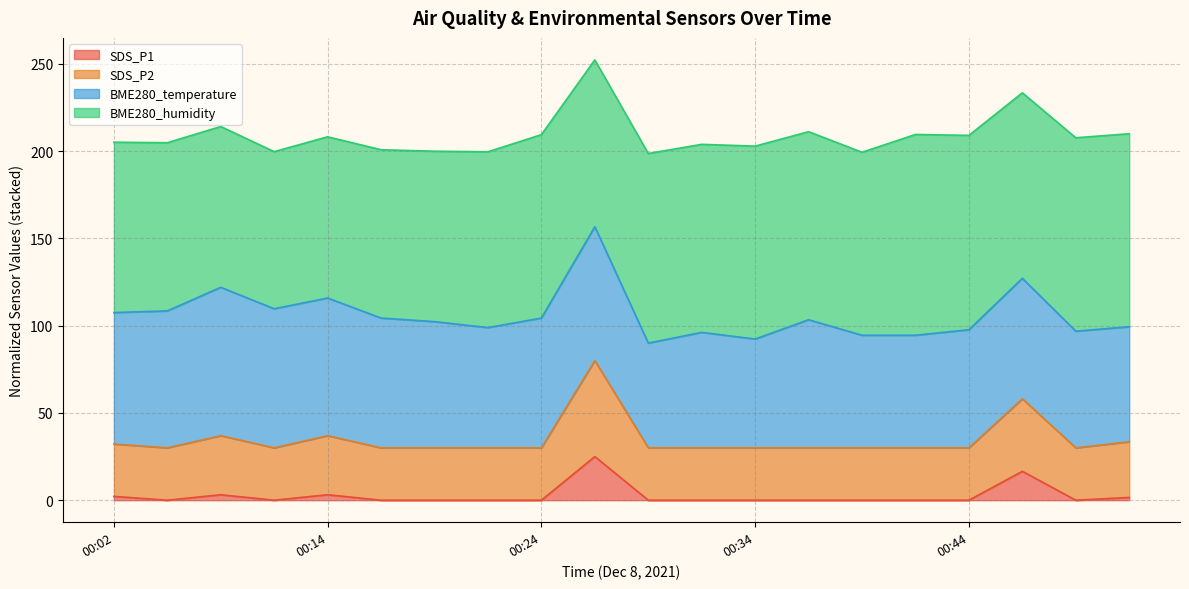

What is the maximum value for SDS_P1?

25.0